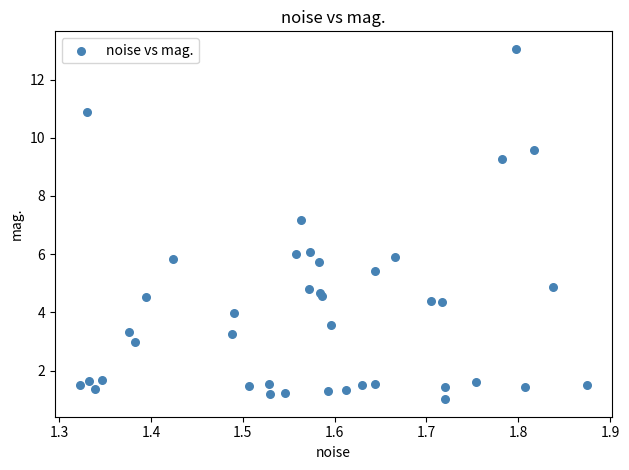

What Y value in the scatter plot is closest to 7?

7.2